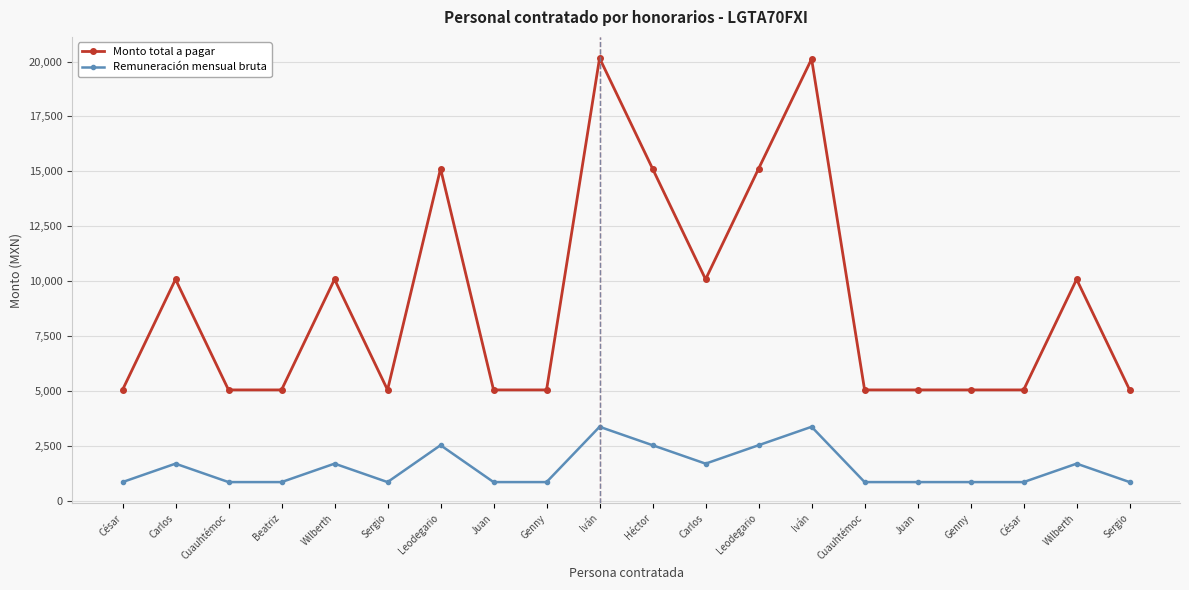

At which label does Remuneración mensual bruta reach its minimum?

César